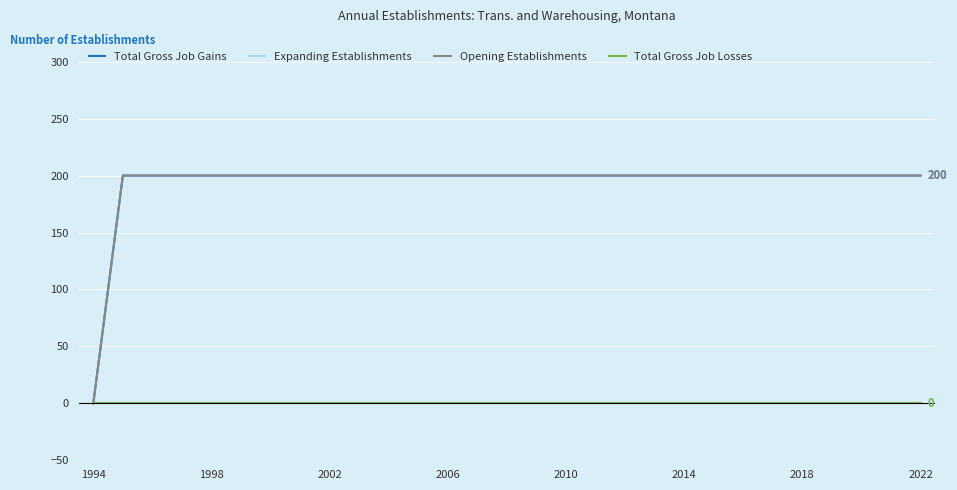

True or false: Total Gross Job Losses and Expanding Establishments cross at least once.

False